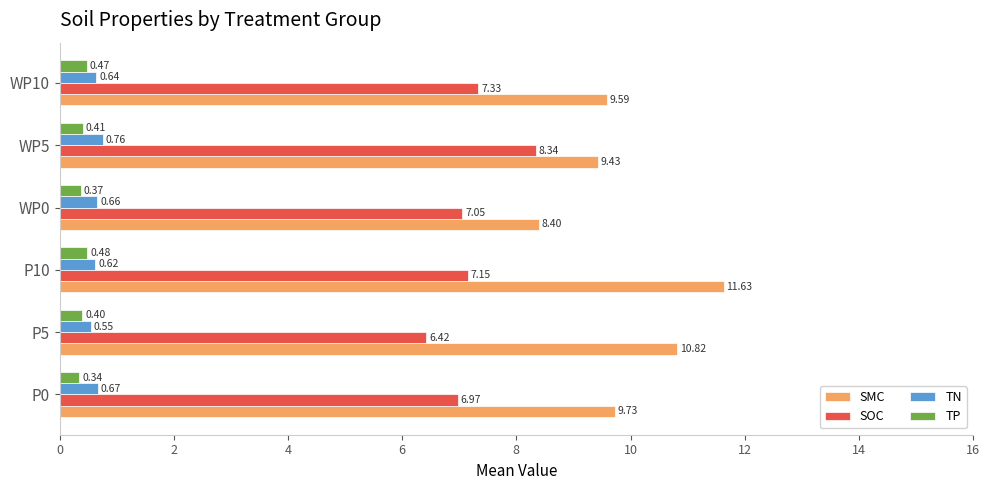

Rank the categories by TN value from lowest to highest.

P5, P10, WP10, WP0, P0, WP5